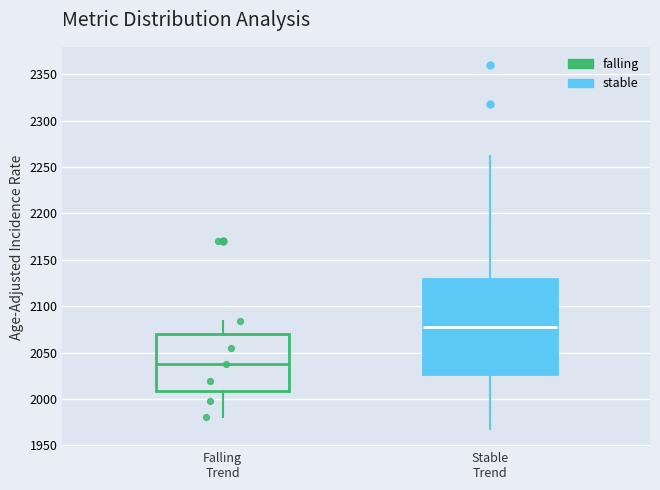

Reading left to right, read every box against the y-axis: the position of its median line, the range the box covers, and the ends of its whiskers. The values are not printed on the chart, so give them approximately, as read against the axis.

Falling Trend: median 2040, box 2010 to 2070, whiskers 1980 to 2085
Stable Trend: median 2075, box 2025 to 2130, whiskers 1970 to 2260